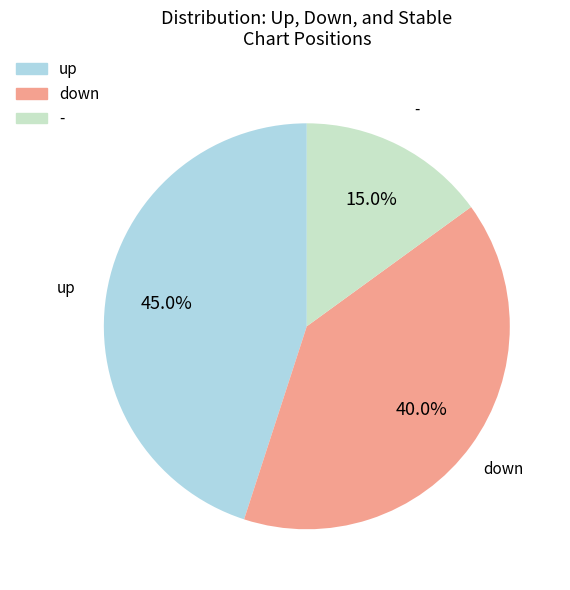

Combined, what portion of the pie is - and down?

55.0%